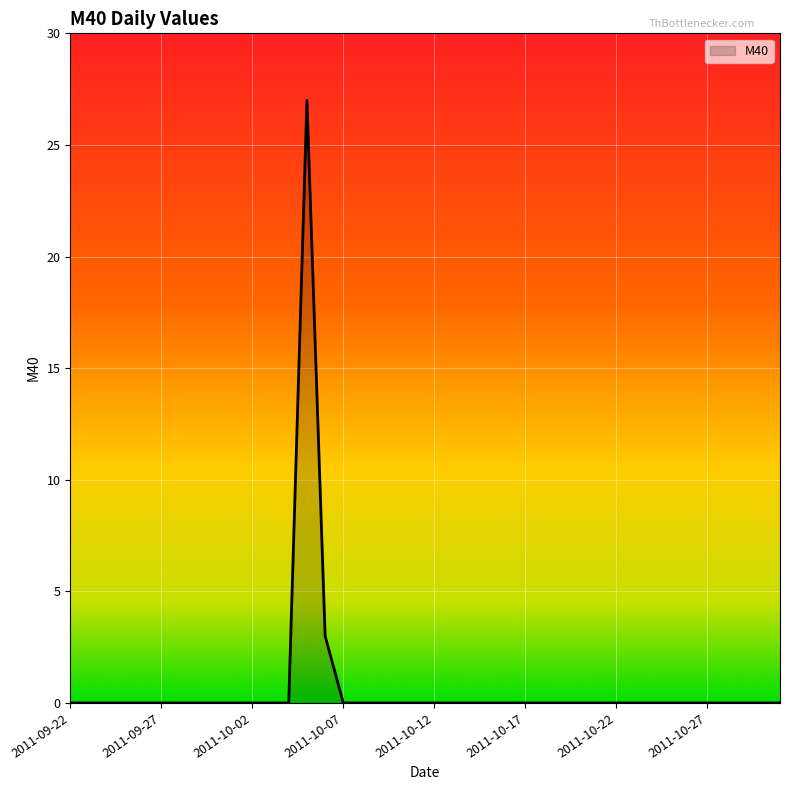

What is the maximum value shown in the chart?

27